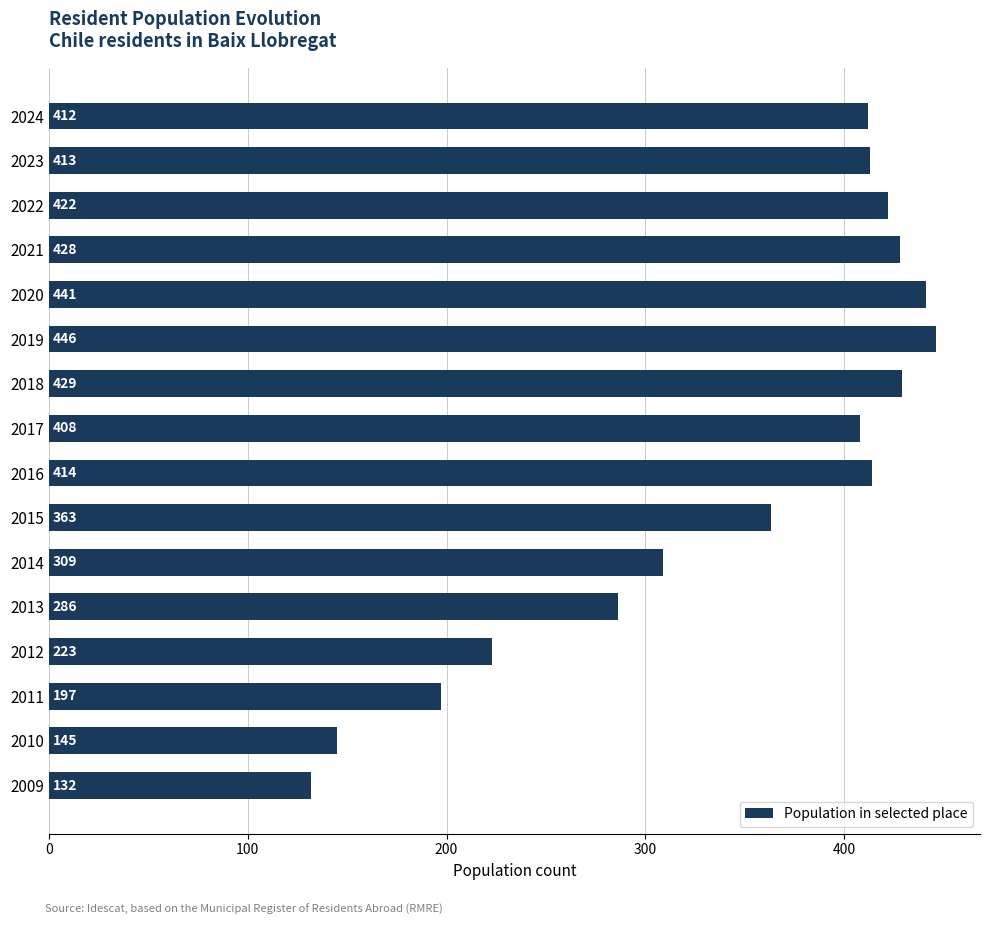

What is the maximum value shown in the chart?

446